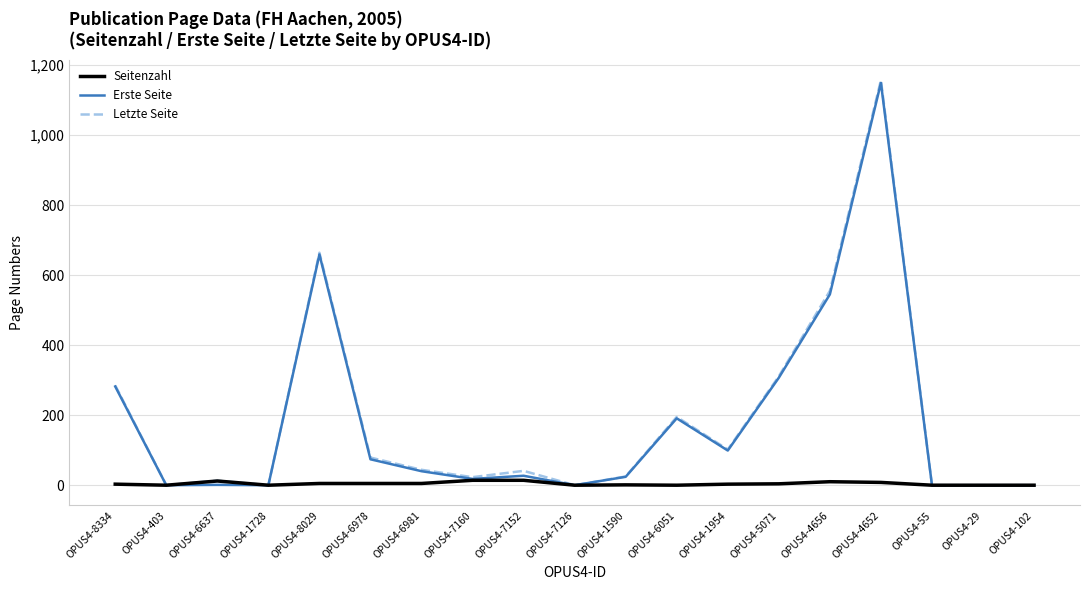

Which series has the largest range (max minus min)?

Letzte Seite